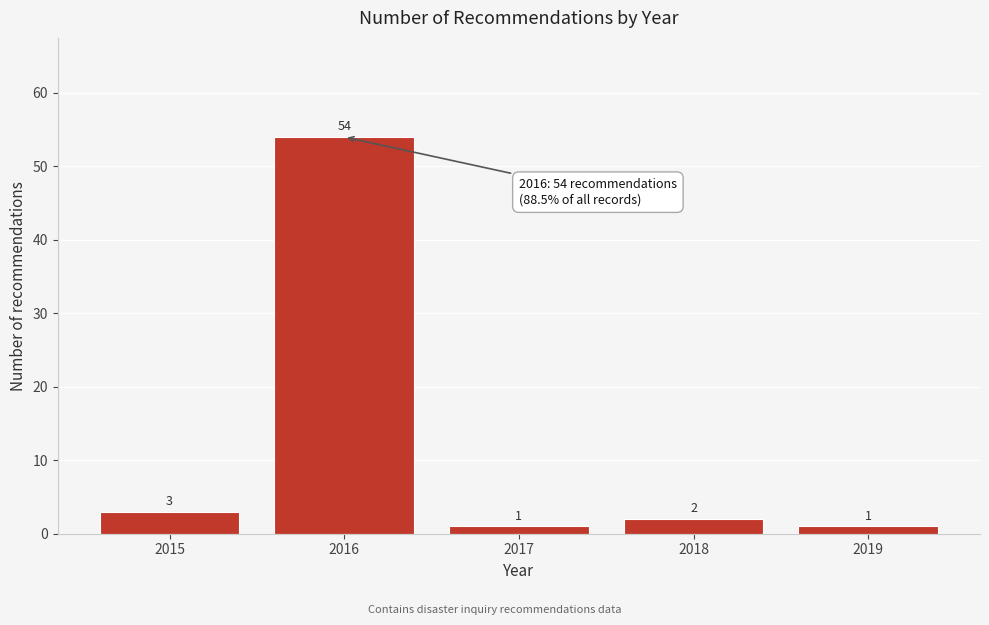

Reading right to left, extract all data points from this chart.

2019=1	2018=2	2017=1	2016=54	2015=3